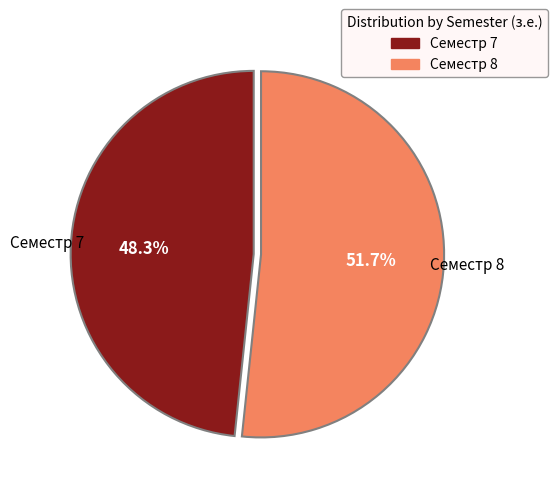

Does any single category account for the majority?

Yes